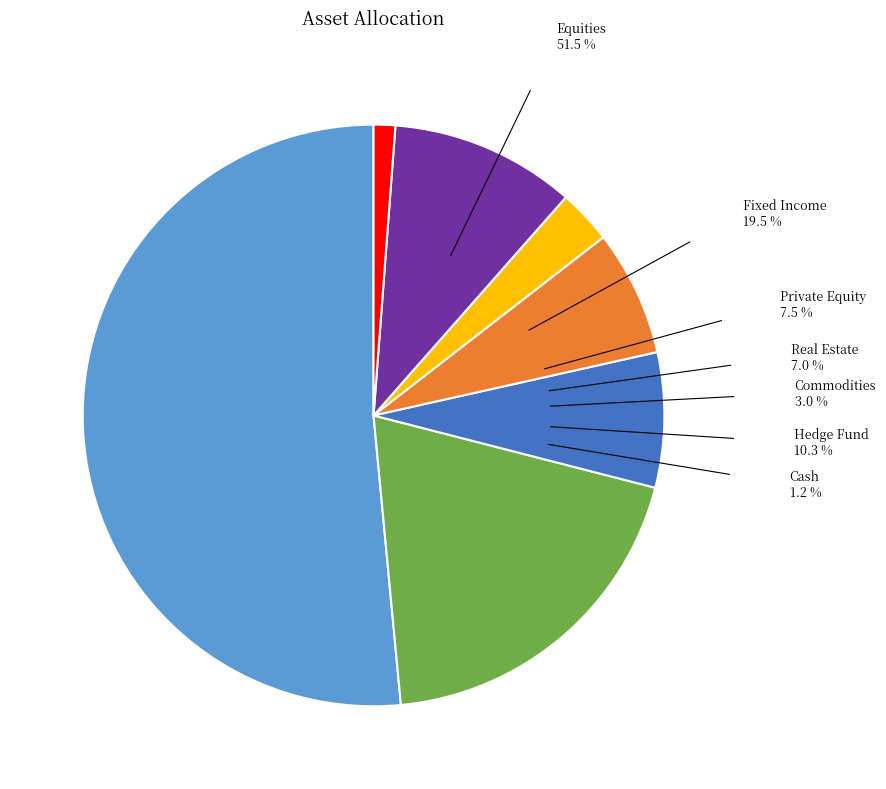

Does any single category account for the majority?

Yes